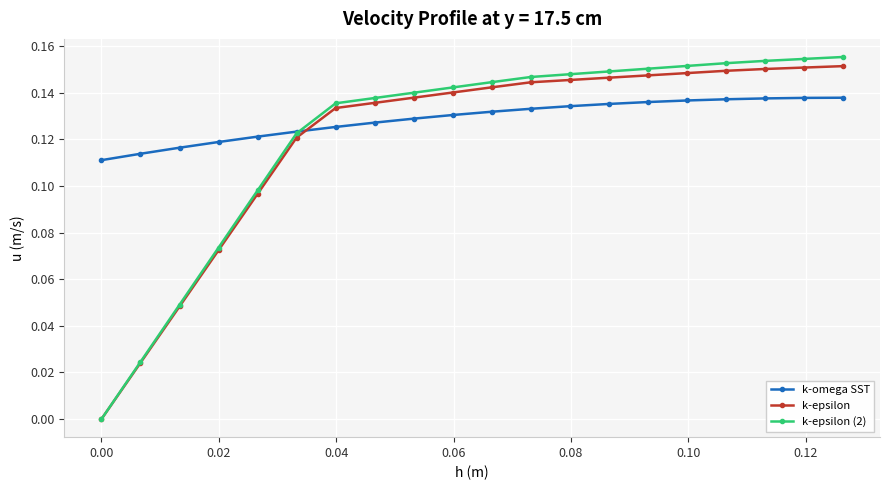

How many series are shown in this chart?

3